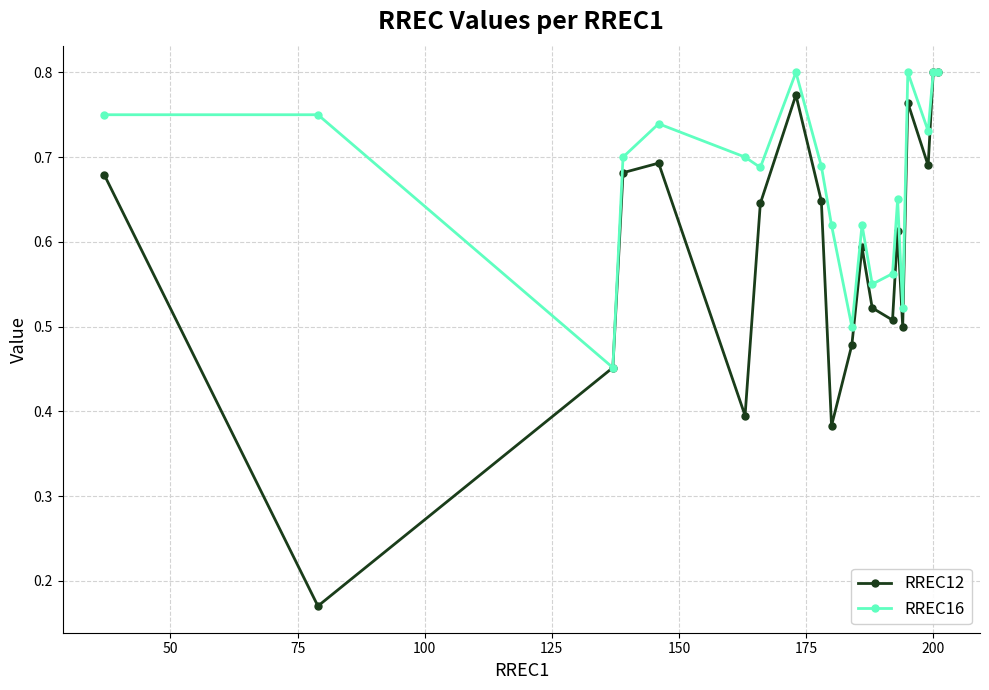

How many lines are shown in the chart?

2